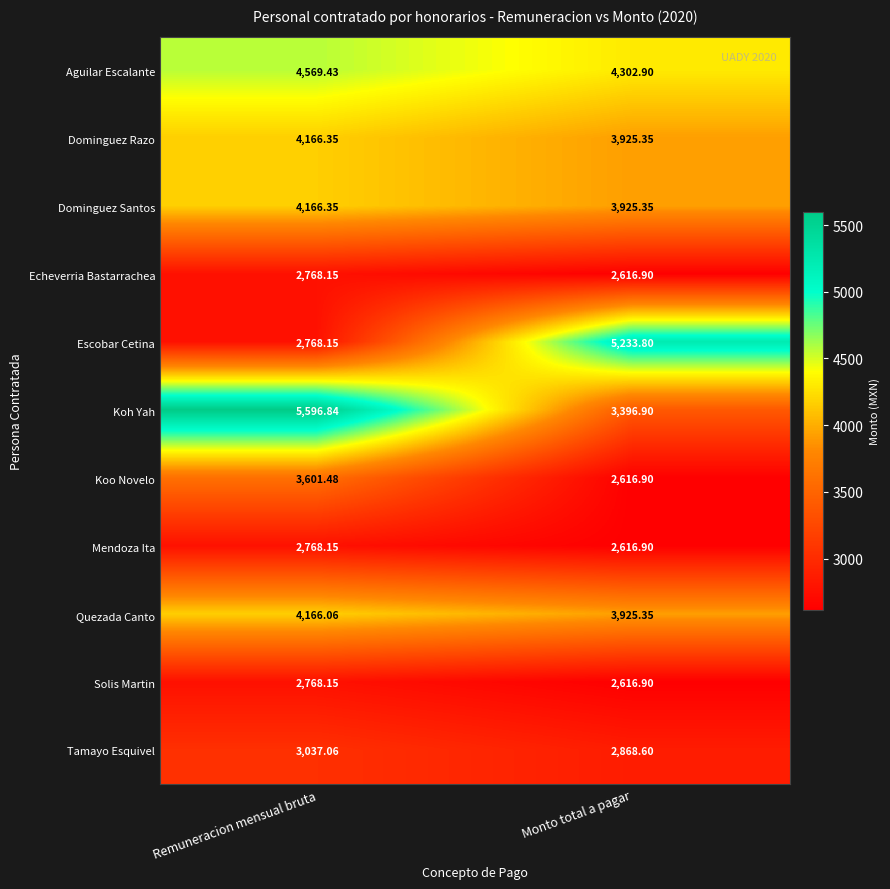

Which series has the largest total across all categories?

Koh Yah